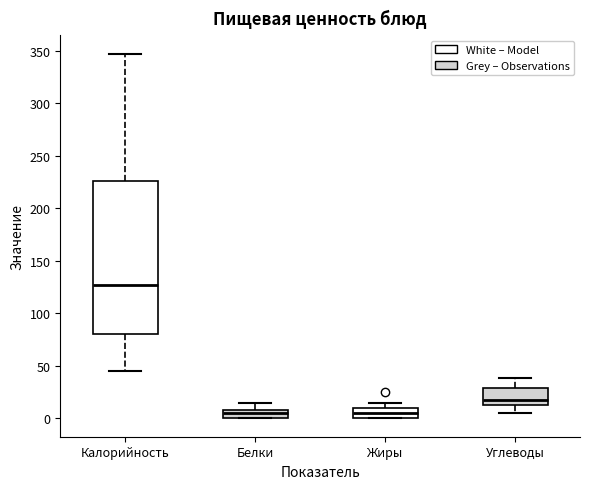

Where does the upper whisker of the box for Калорийность end on the y-axis? The values are not printed on the chart, so give them approximately, as read against the axis.

345